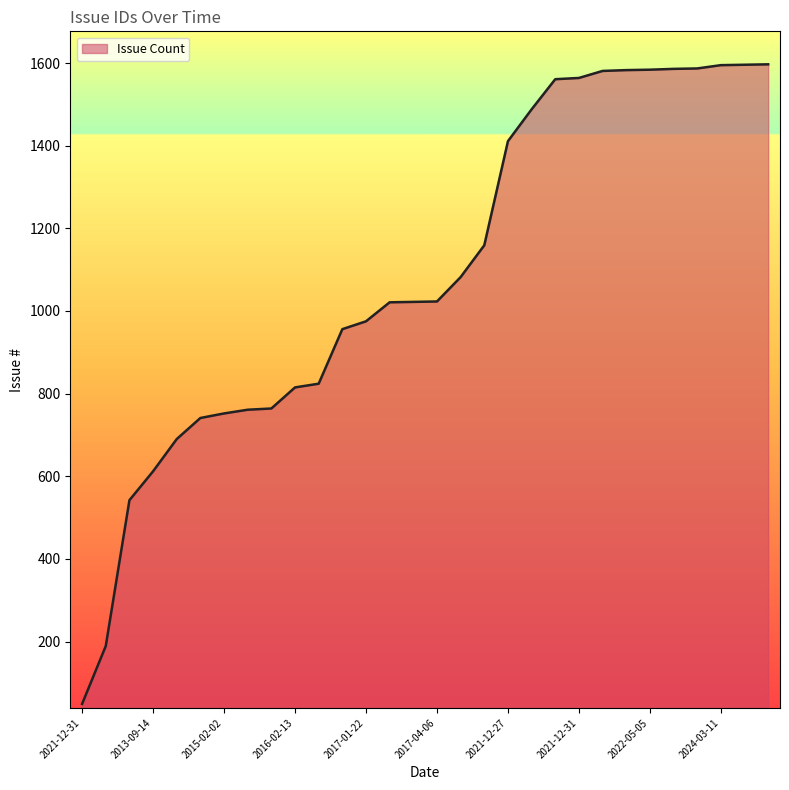

What is the maximum value shown in the chart?

1597